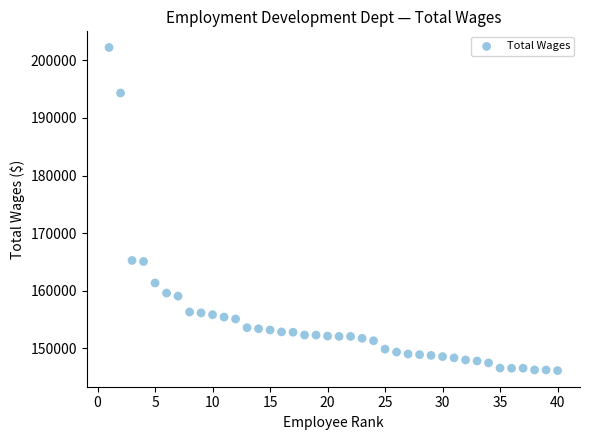

What is the range of X values (max minus min)?

39.0